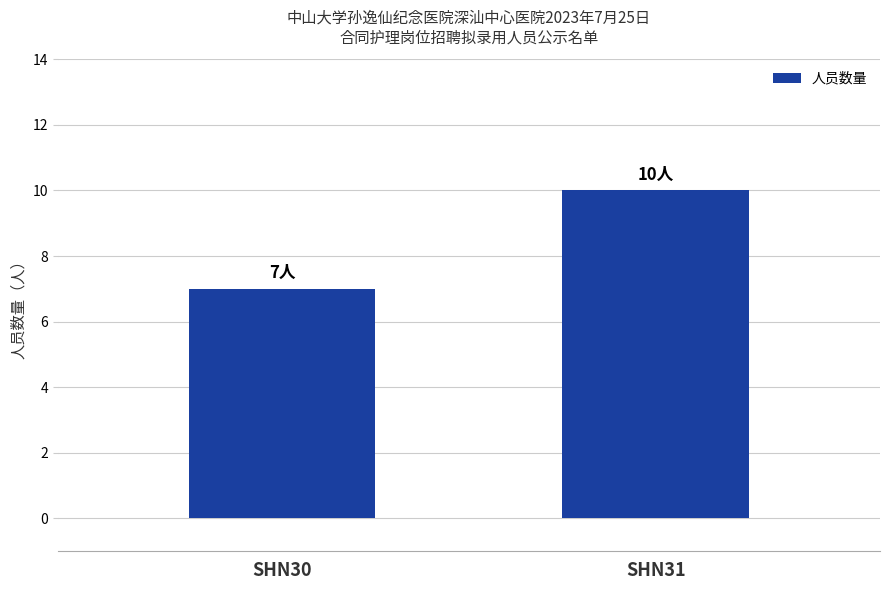

What is the difference between the values at SHN30 and SHN31?

3